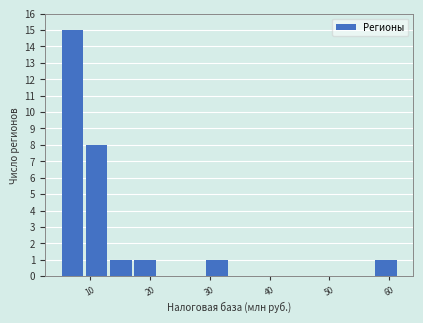

How tall is the bar that spans 29 to 33 on the x-axis? Neither the bar edges nor the heights are printed on the chart, so give them approximately, as read against the axes.

1